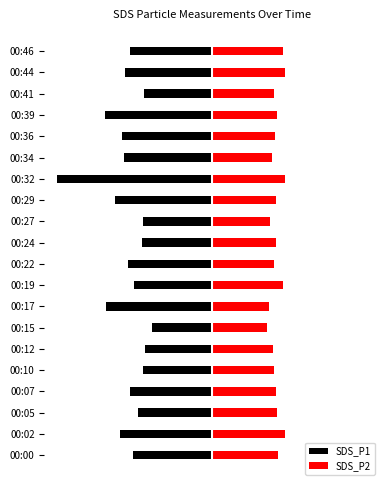

List the labels in order of SDS_P1 value, largest first.

00:15, 00:12, 00:41, 00:10, 00:27, 00:24, 00:05, 00:19, 00:00, 00:07, 00:46, 00:22, 00:44, 00:34, 00:36, 00:02, 00:29, 00:17, 00:39, 00:32